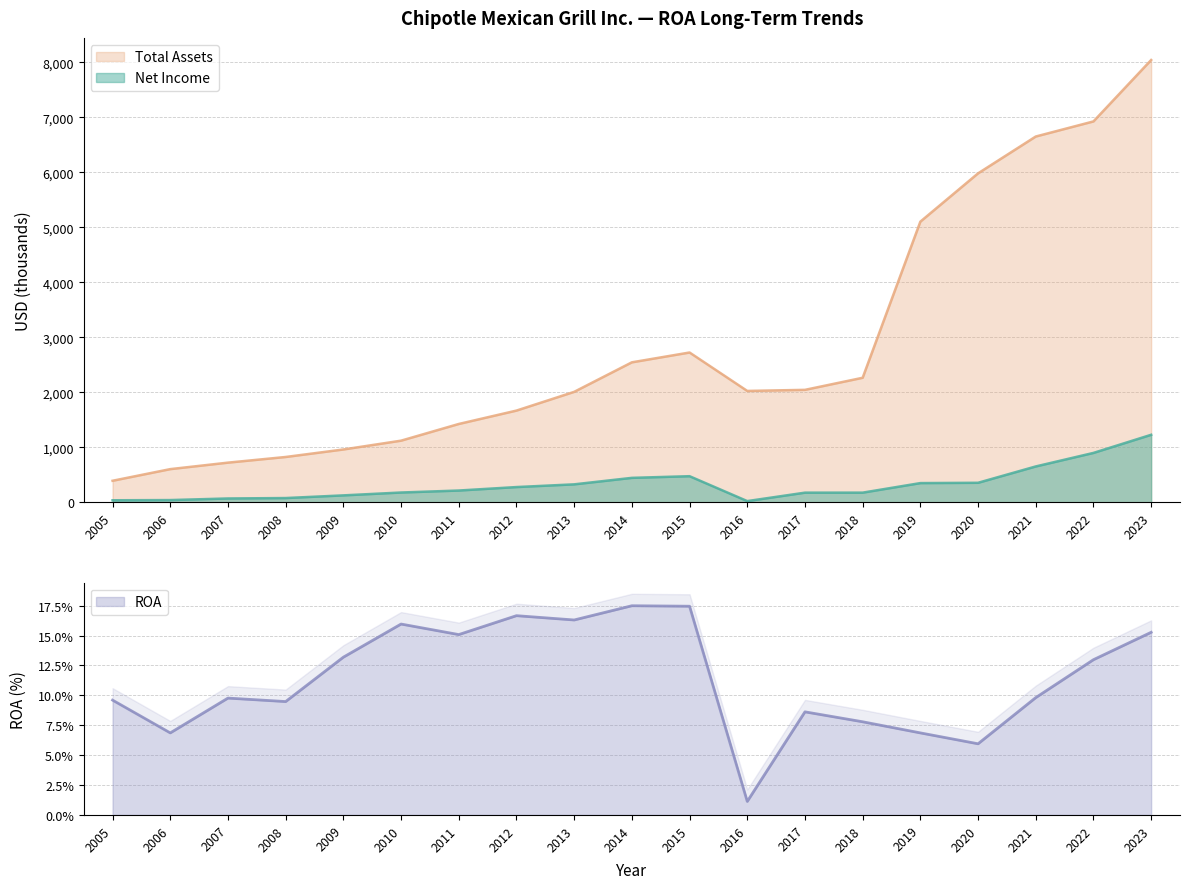

The ROA series shows 16.7 at 2012. True or false?

True